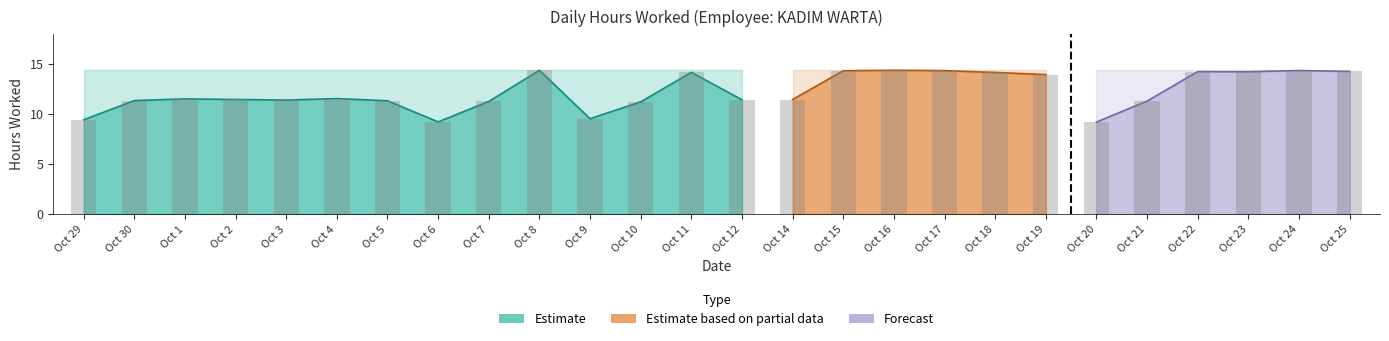

Which has a higher value, Oct 30 or Oct 15?

Oct 15